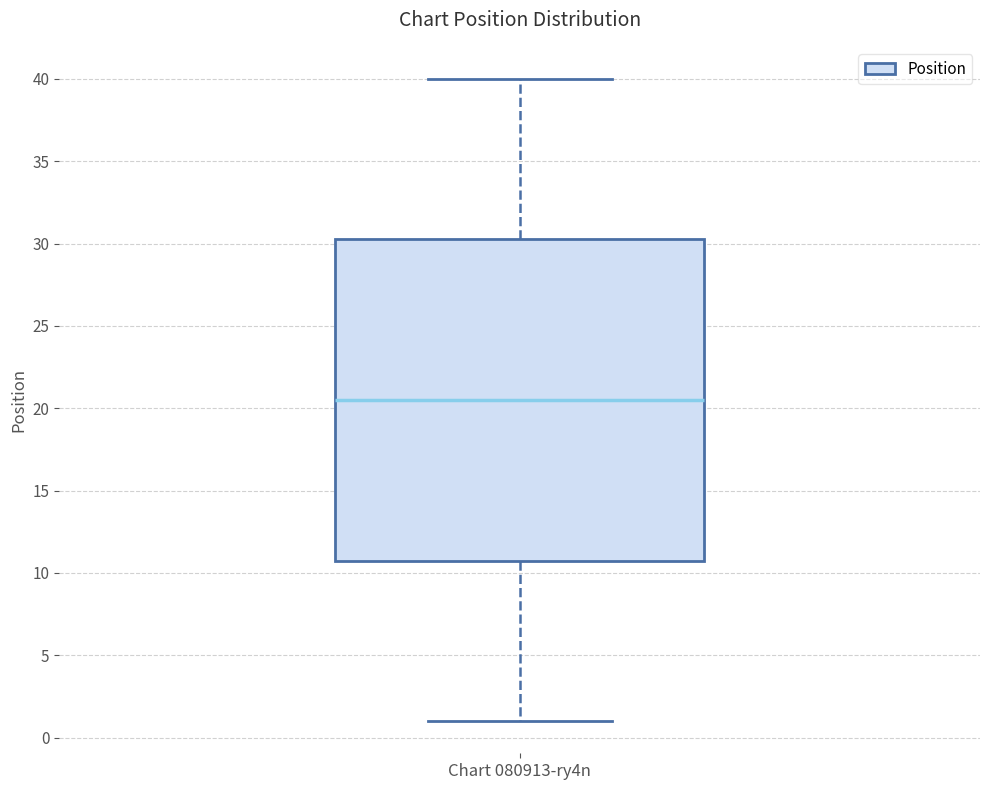

Transcribe this box plot: give where the median line is, the range the box spans, and where the two whiskers end, as read against the y-axis. The values are not printed on the chart, so give them approximately, as read against the axis.

median 20.5, box 11.0 to 30.5, whiskers 1.0 to 40.0